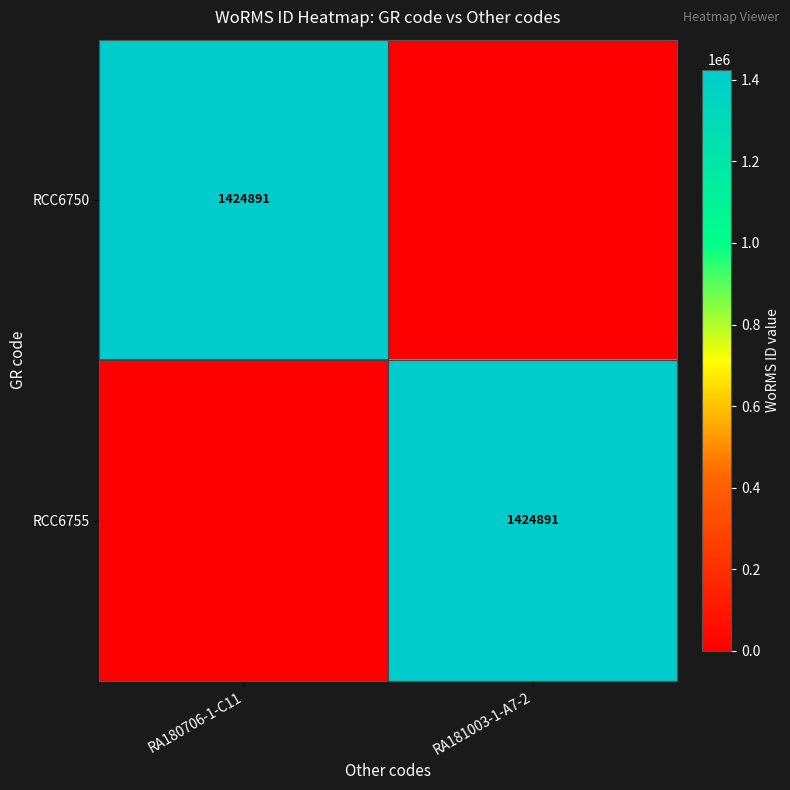

True or false: RCC6750 has a value of 1424891 at RA180706-1-C11.

True